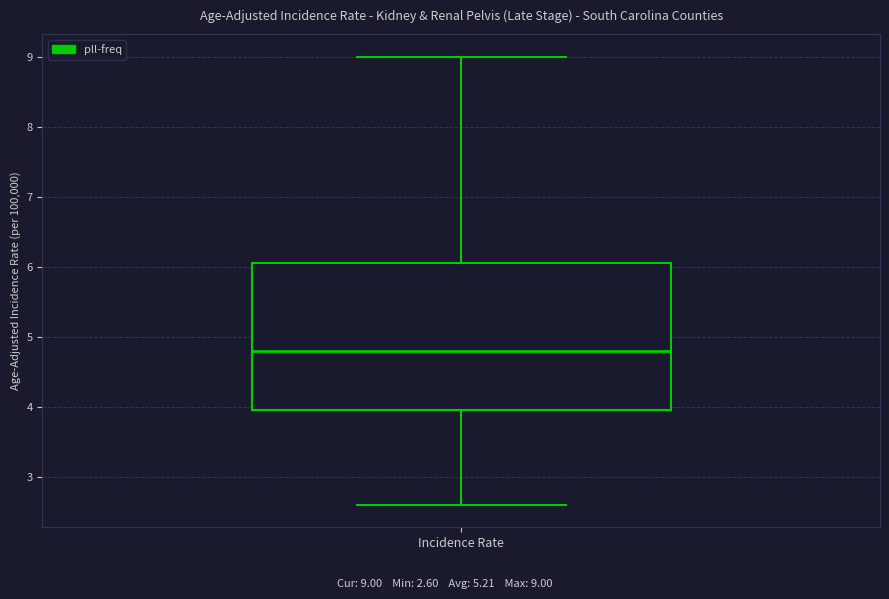

Read this box plot against the y-axis: the position of the median line, the range covered by the box, and the ends of both whiskers. The values are not printed on the chart, so give them approximately, as read against the axis.

median 4.8, box 4.0 to 6.1, whiskers 2.6 to 9.0